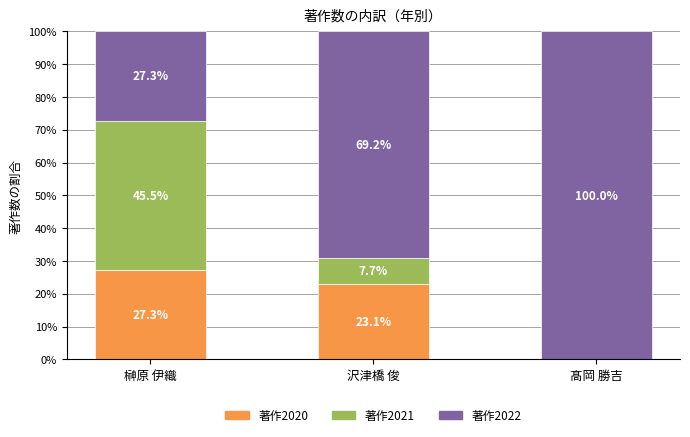

What is the highest value of the 著作2020 series?

27.3